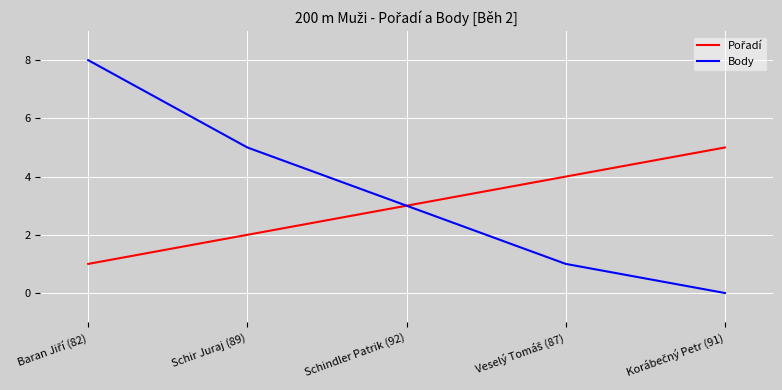

What is the approximate value of Body at Schindler Patrik (92)?

3